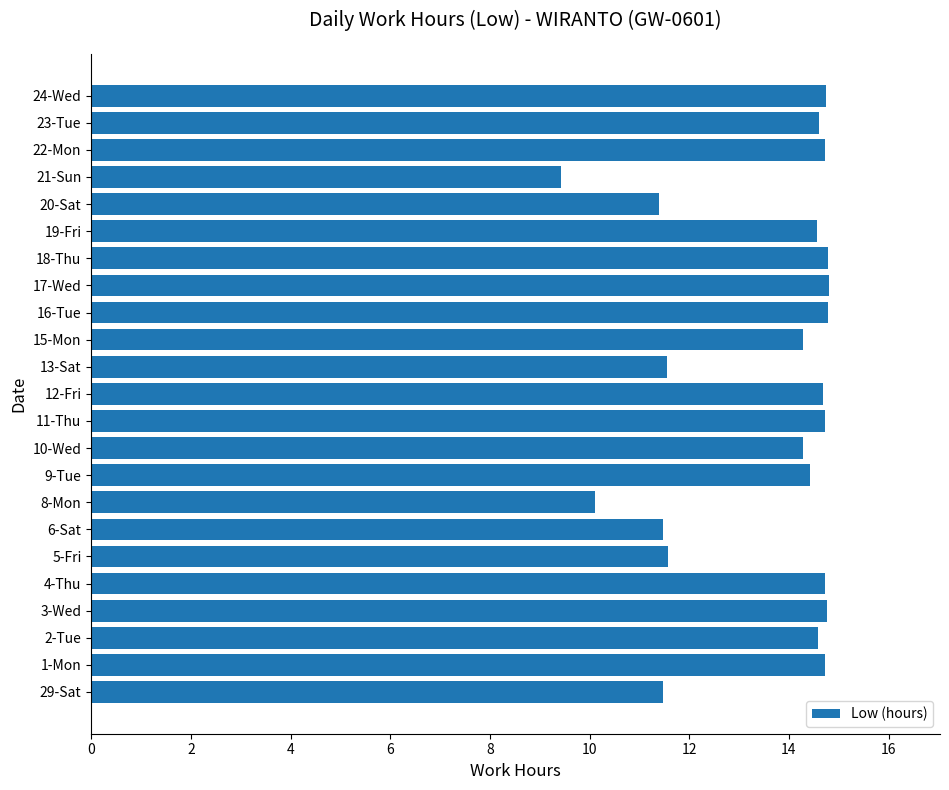

Count the number of data series in this chart.

1